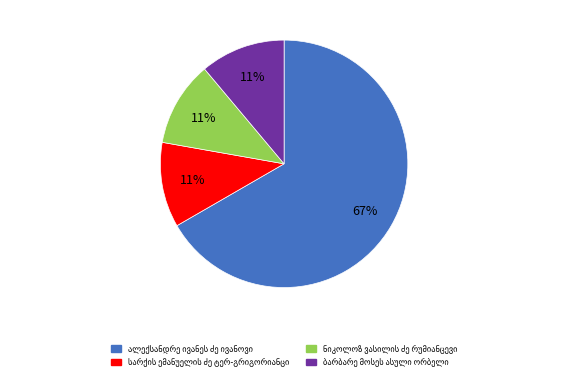

To the nearest percent, what is the average slice percentage?

25%